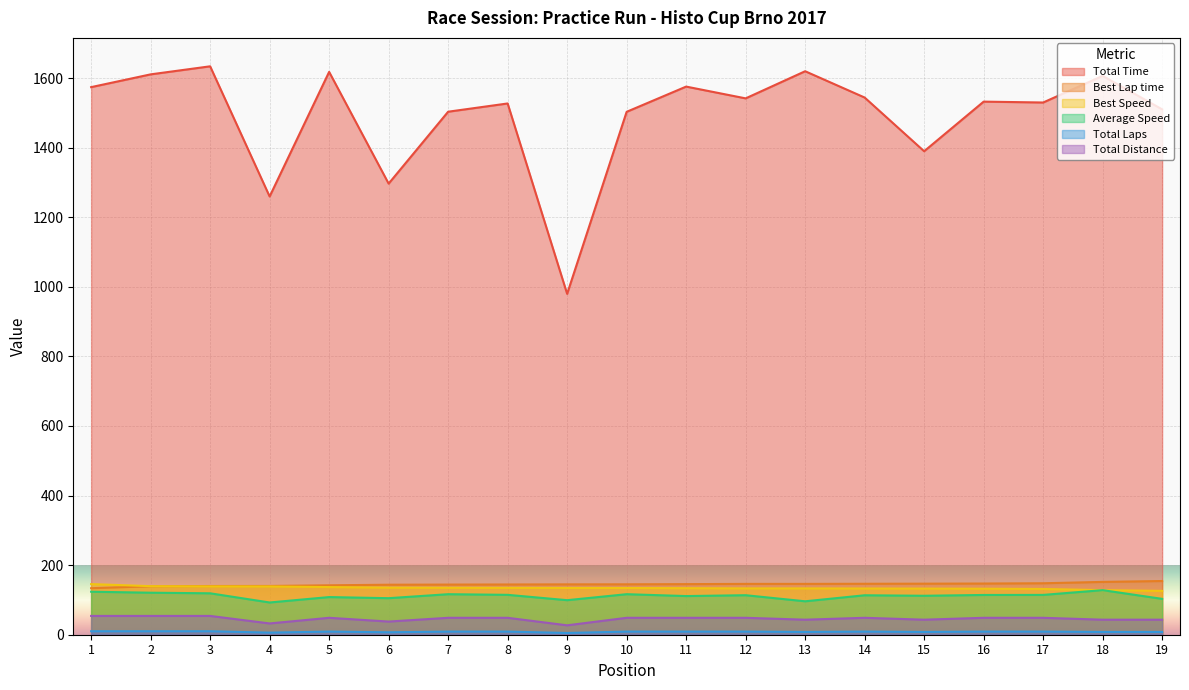

At which category does the chart reach its peak across all series?

3